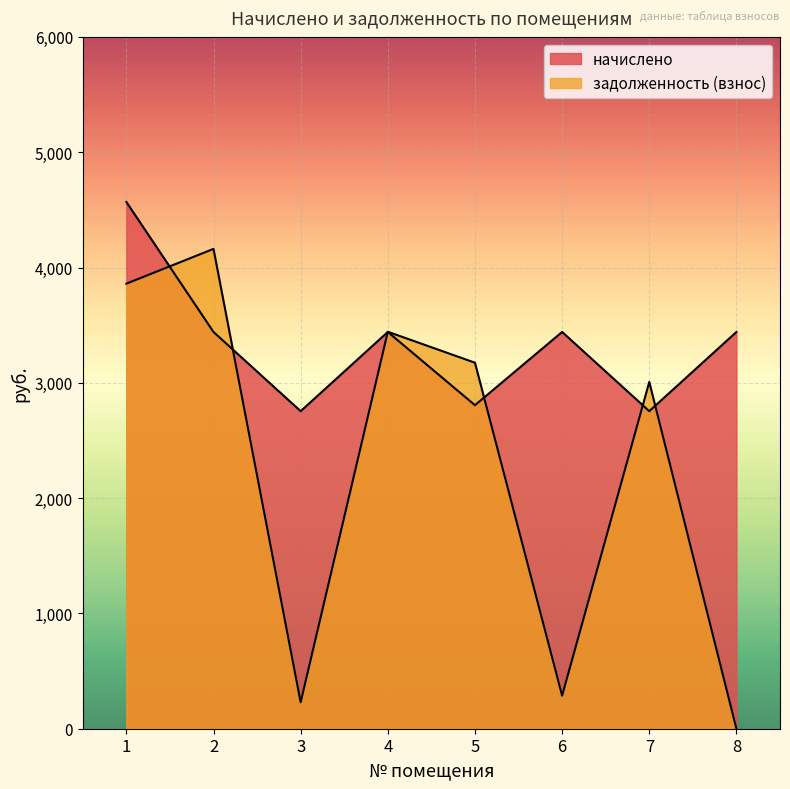

Reading right to left, what are all the values shown in this chart?

начислено: 8=3440.9	7=2754.0	6=3440.9	5=2805.8	4=3440.9	3=2754.0	2=3440.9	1=4568.4
задолженность (взнос): 8=0.0	7=3007.1	6=286.7	5=3174.2	4=3442.7	3=229.5	2=4161.4	1=3859.7